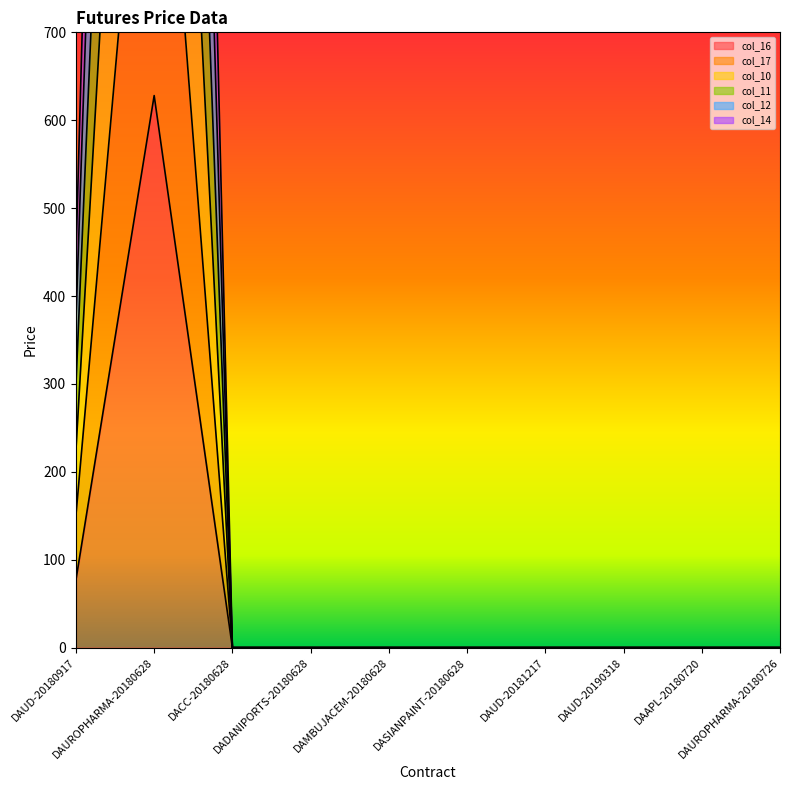

True or false: col_14 and col_10 intersect in this chart.

False